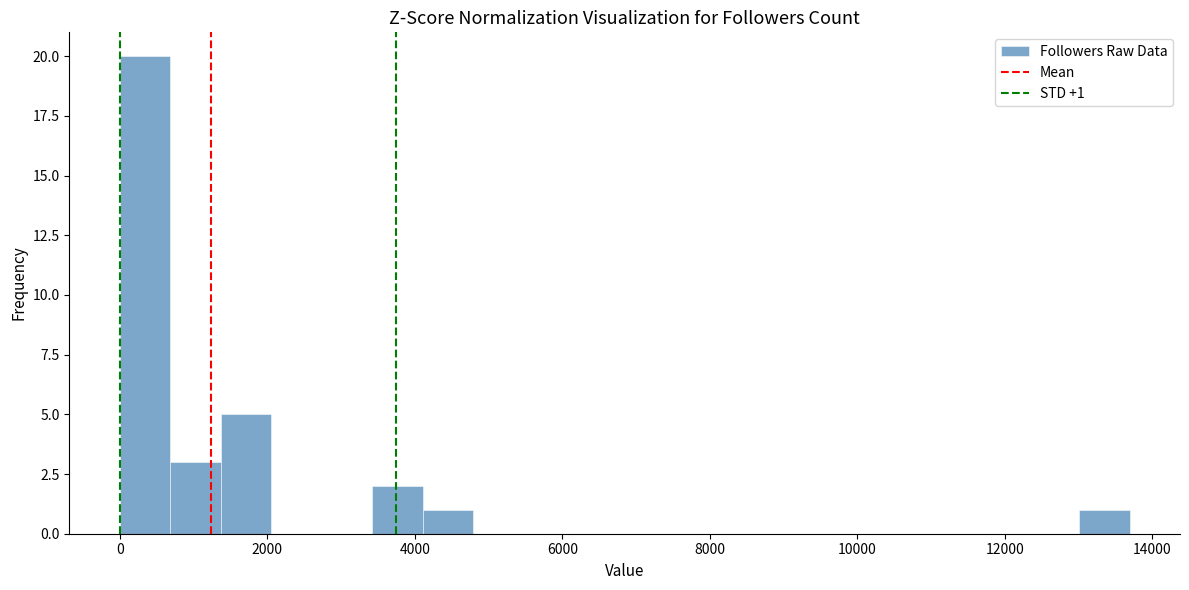

Around what value on the x-axis is the tallest bar? Give the approximate position of its centre, as read against the axis.

400